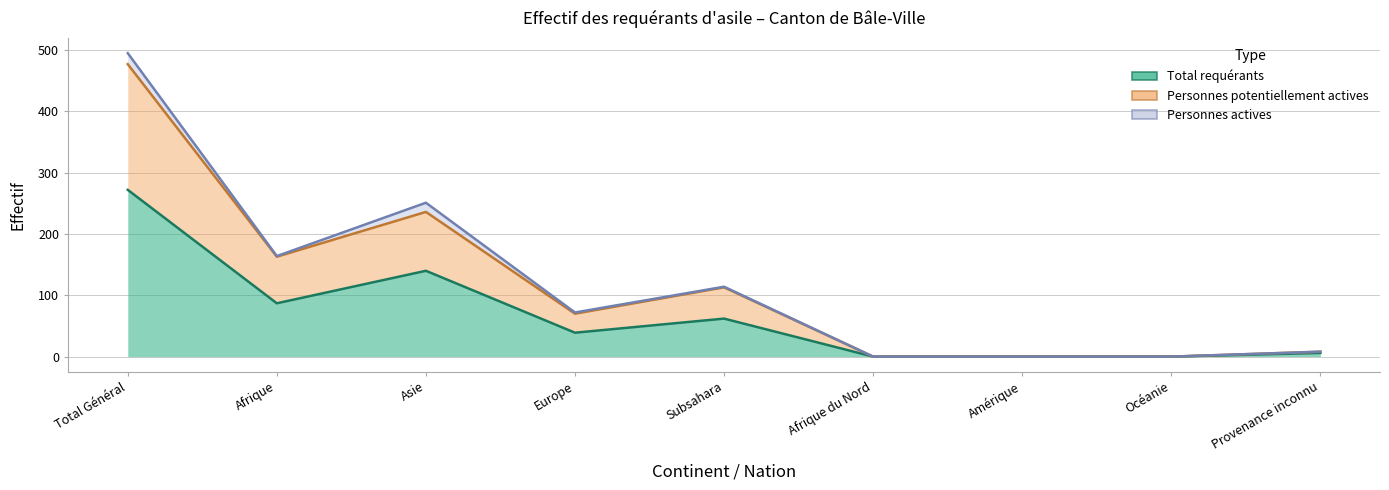

What is the difference between the maximum and second lowest values in the Total requérants series?

272